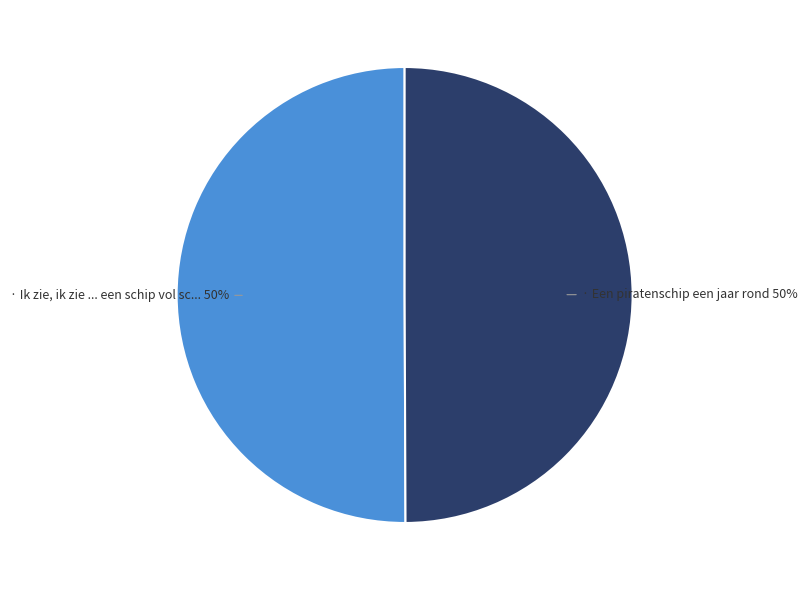

To the nearest percent, what is the average slice percentage?

50%